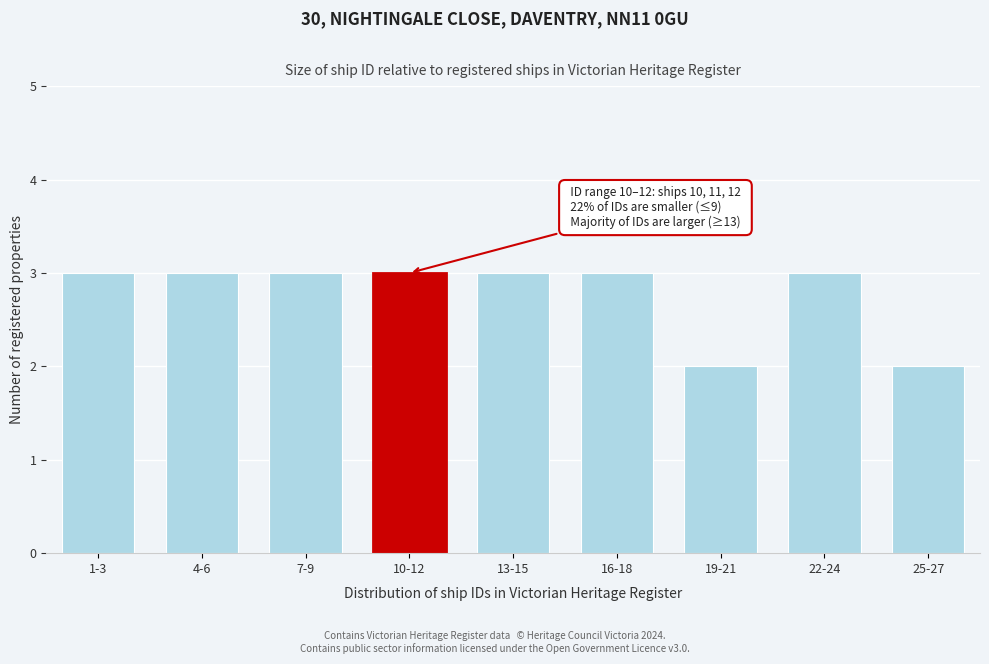

Reading left to right, what are all the values shown in this chart?

3	3	3	3	3	3	2	3	2